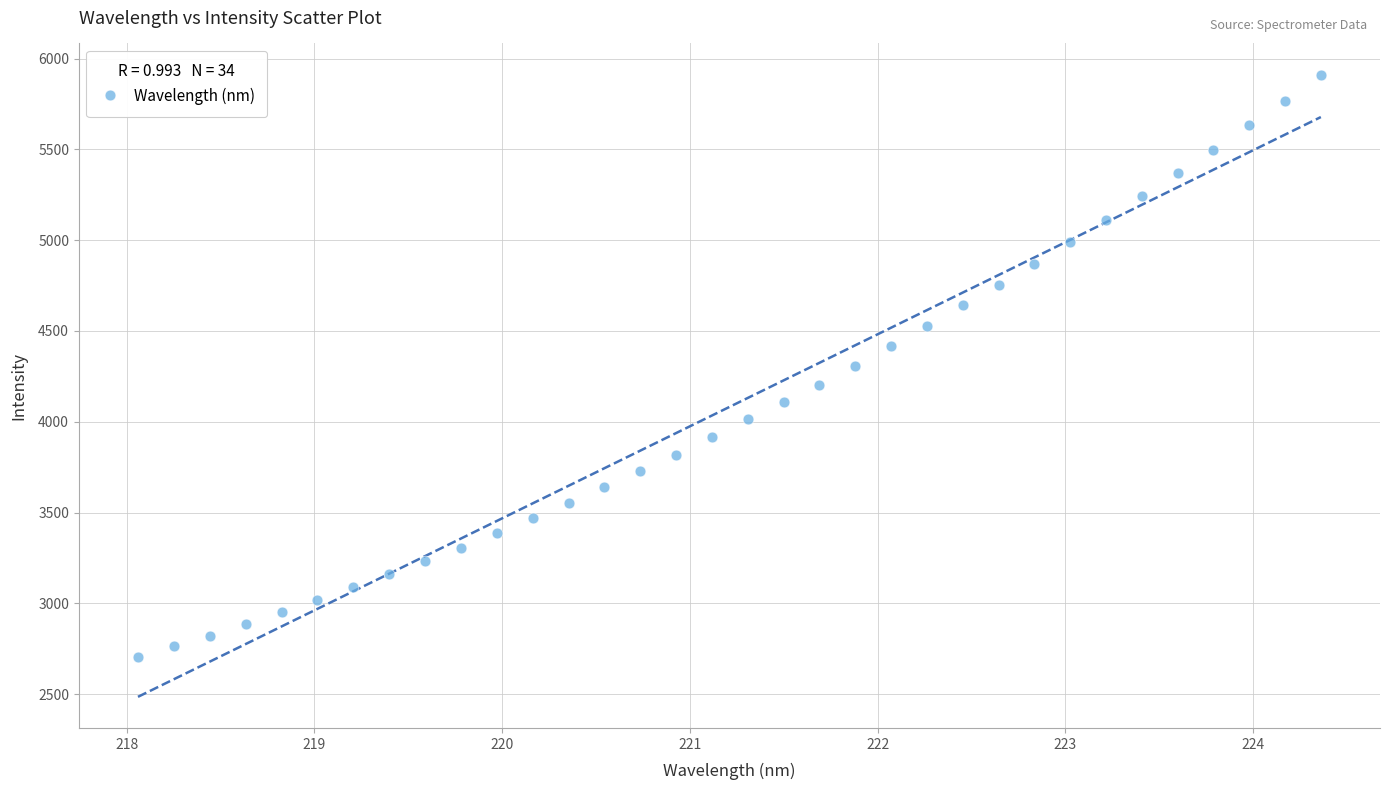

What is the range of Y values (max minus min)?

3207.7